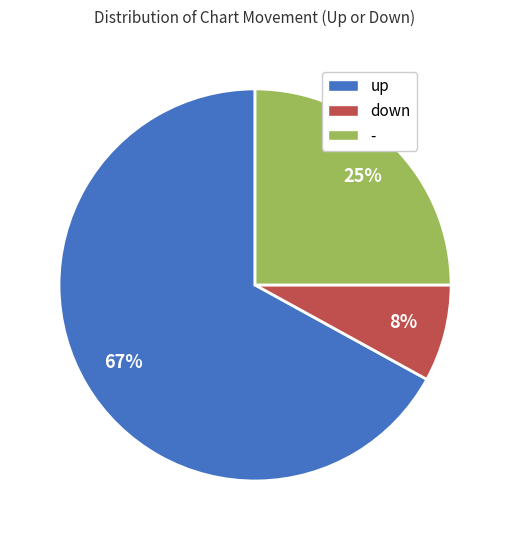

How many segments does this pie chart have?

3